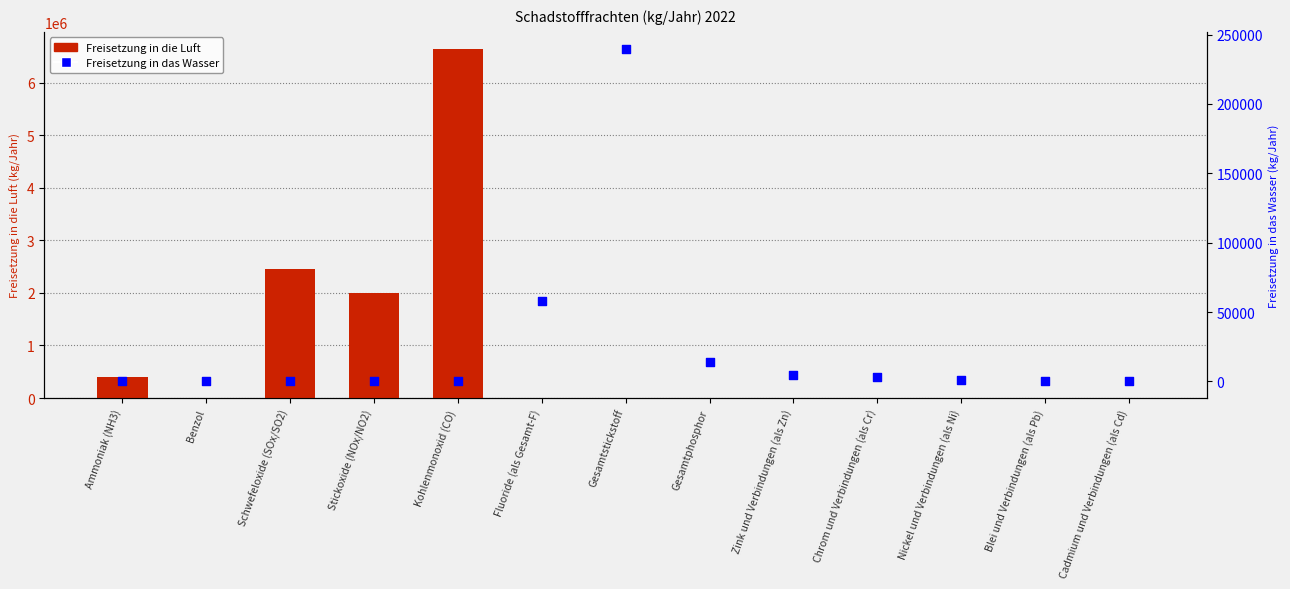

At which category is the sum across all series the highest?

Kohlenmonoxid (CO)